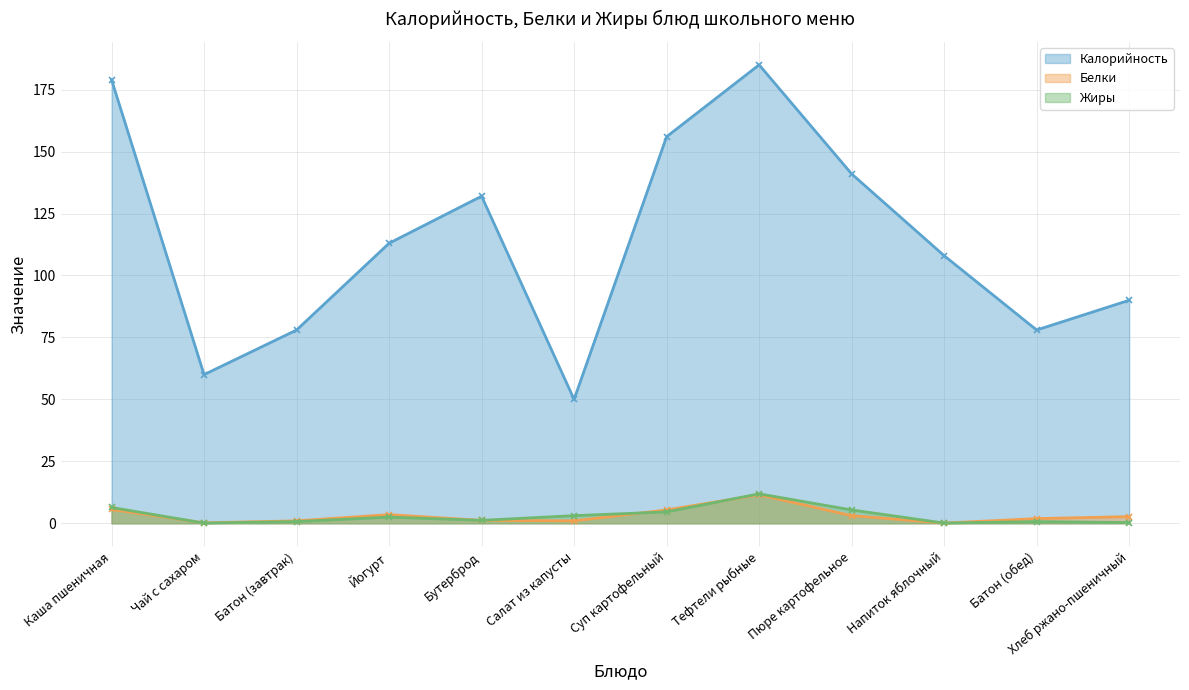

Reading right to left, list all the values displayed in this chart.

Калорийность: 90.0	78.0	108.0	141.0	185.0	156.0	50.0	132.0	113.0	78.0	60.0	179.0
Белки: 2.7	1.9	0.1	3.1	11.5	5.4	1.0	1.2	3.5	1.0	0.2	5.6
Жиры: 0.3	0.7	0.1	5.4	11.9	4.6	3.1	1.2	2.5	0.7	0.1	6.4